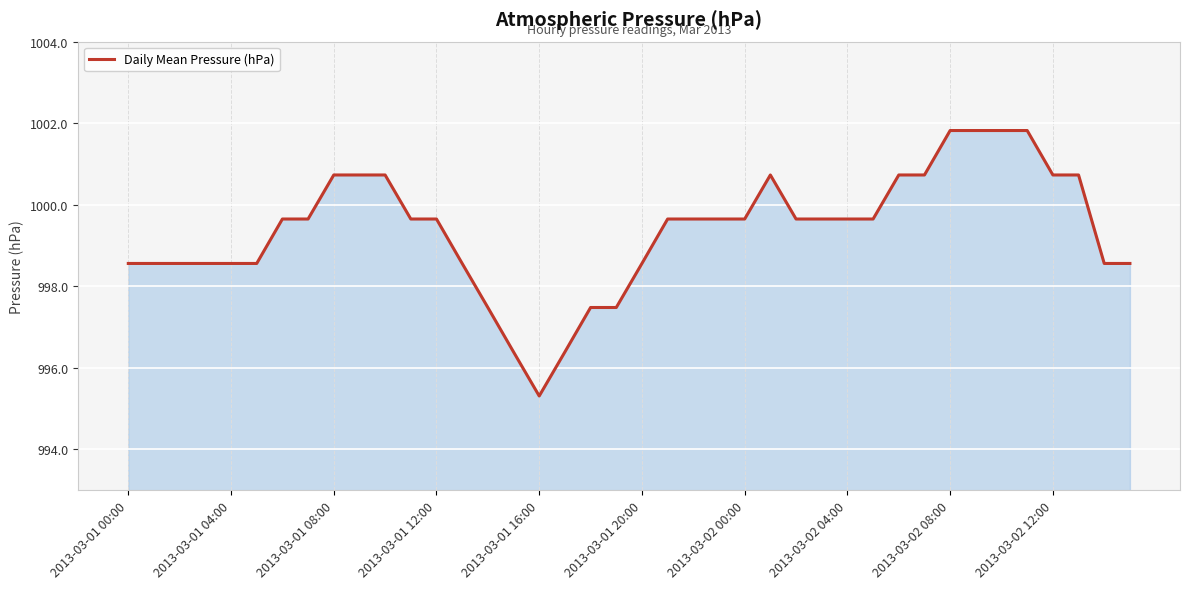

What is the greatest value displayed?

1001.8